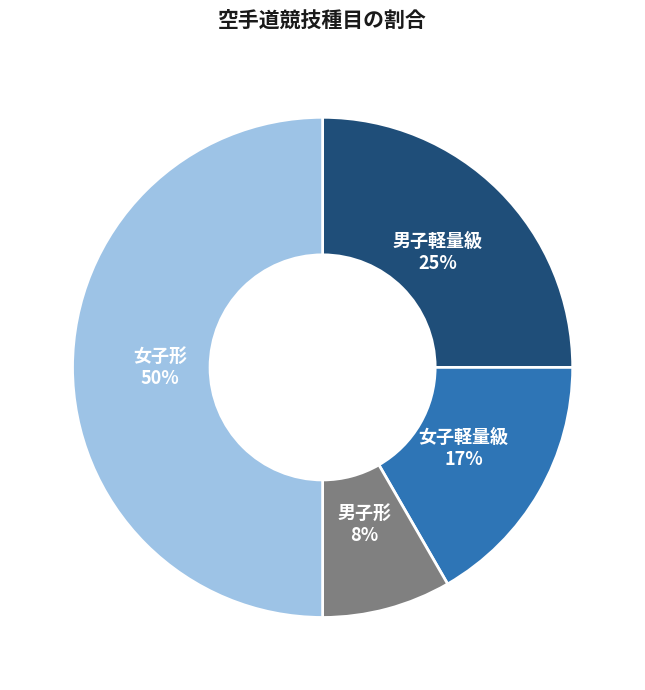

To the nearest percent, what portion does 男子軽量級 represent?

25%